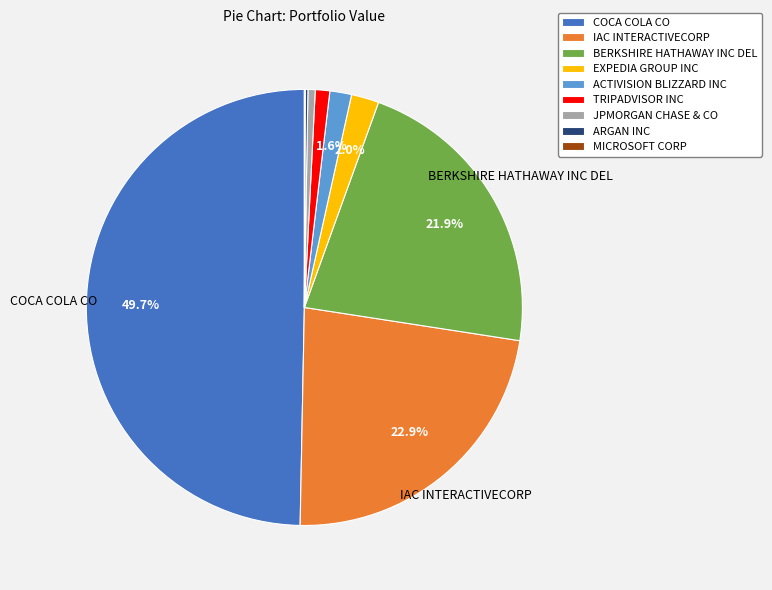

Is BERKSHIRE HATHAWAY INC DEL the majority of the pie?

No